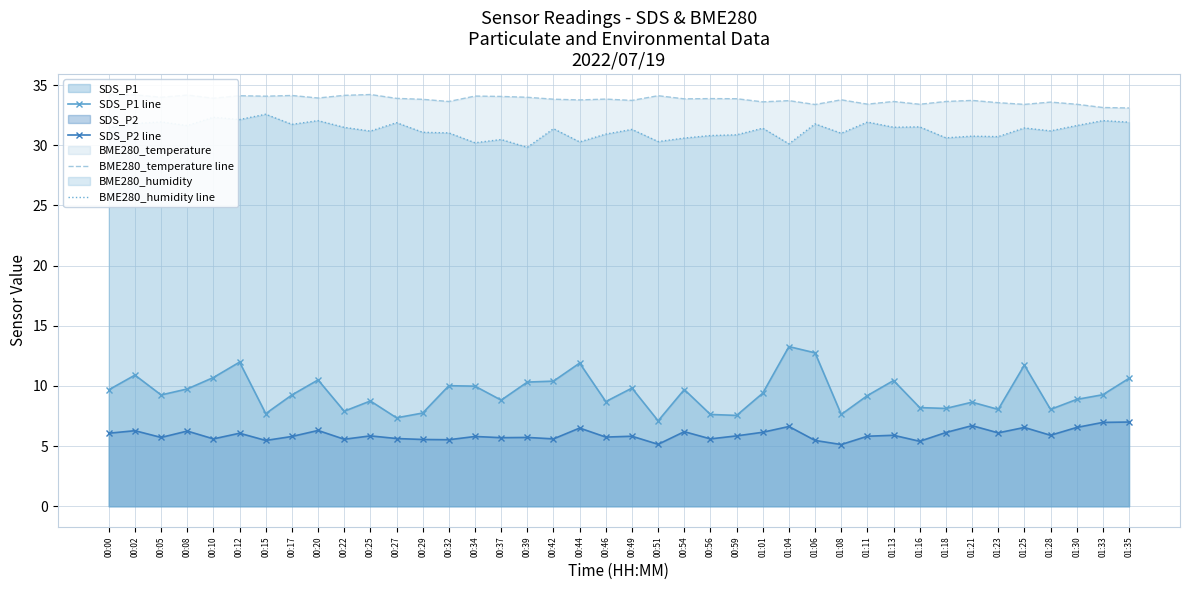

What is the minimum value for BME280_humidity line?

29.8